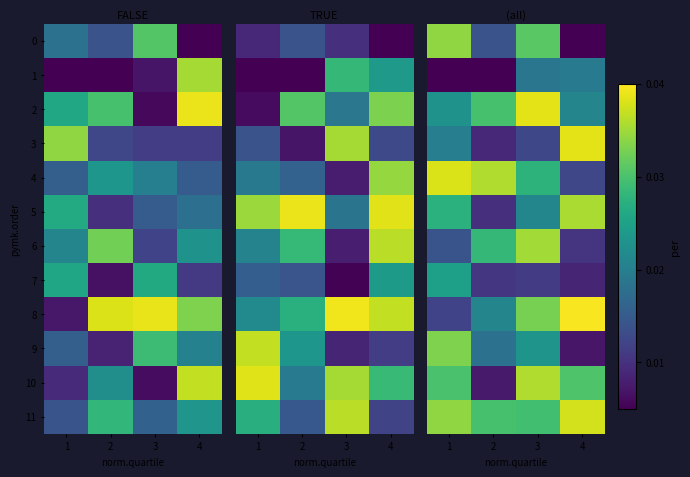

At which label is 8 closest to 0?

1